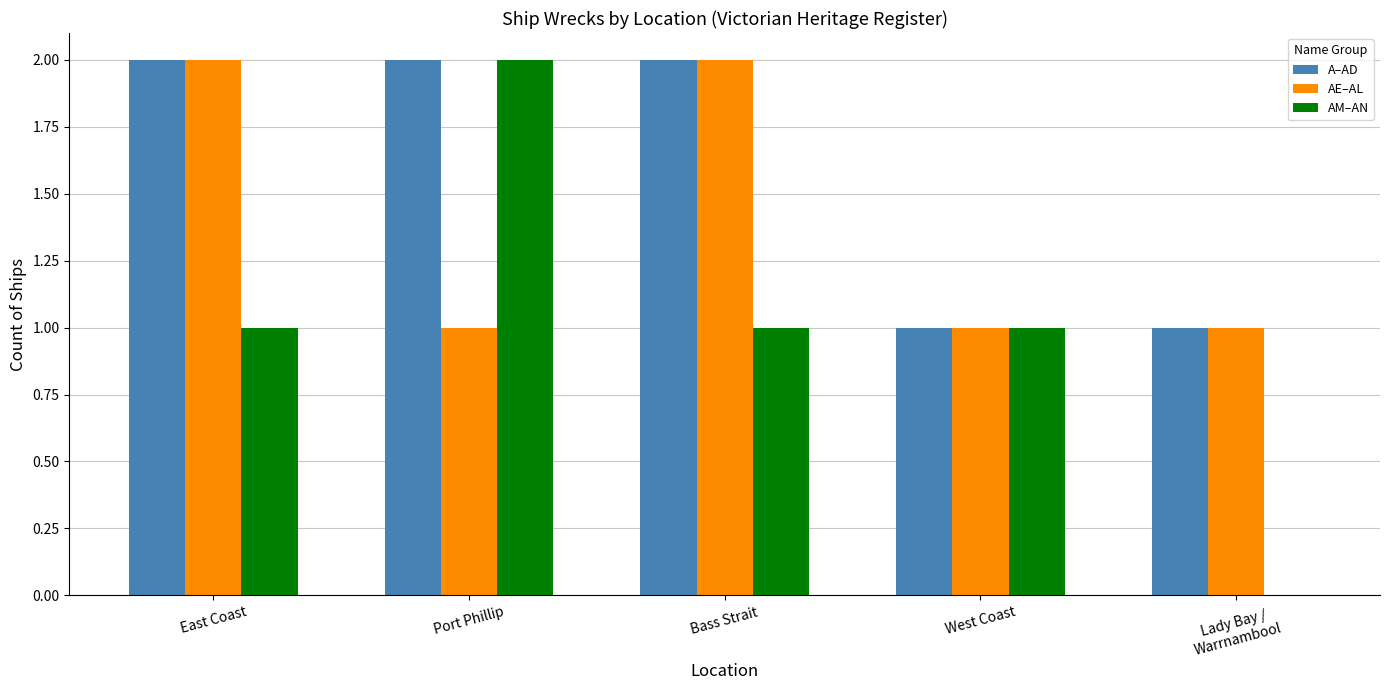

The AE–AL series shows 1 at East Coast. True or false?

False